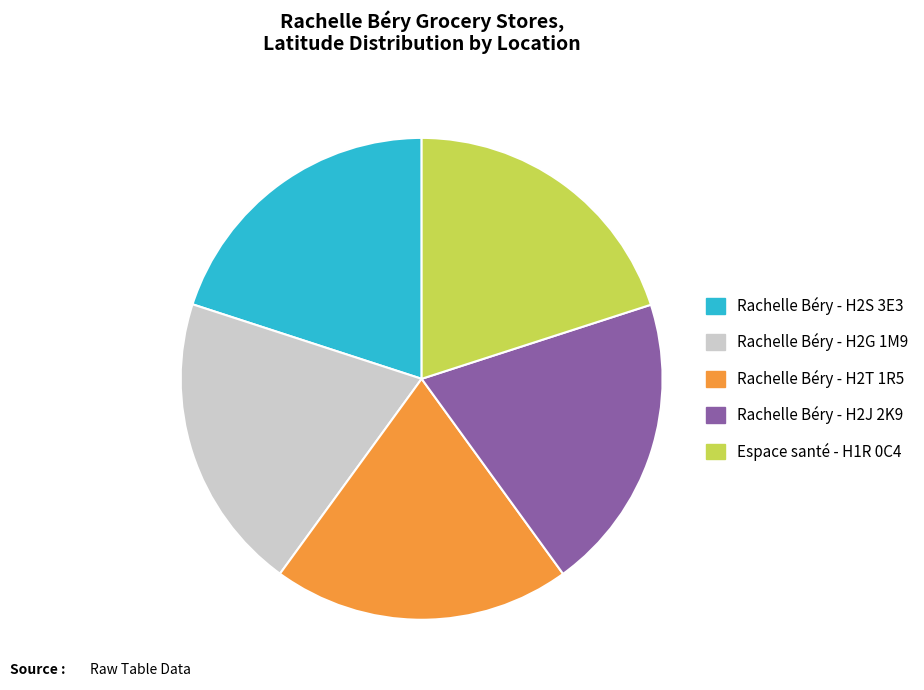

Is Rachelle Béry - H2J 2K9 the majority of the pie?

No